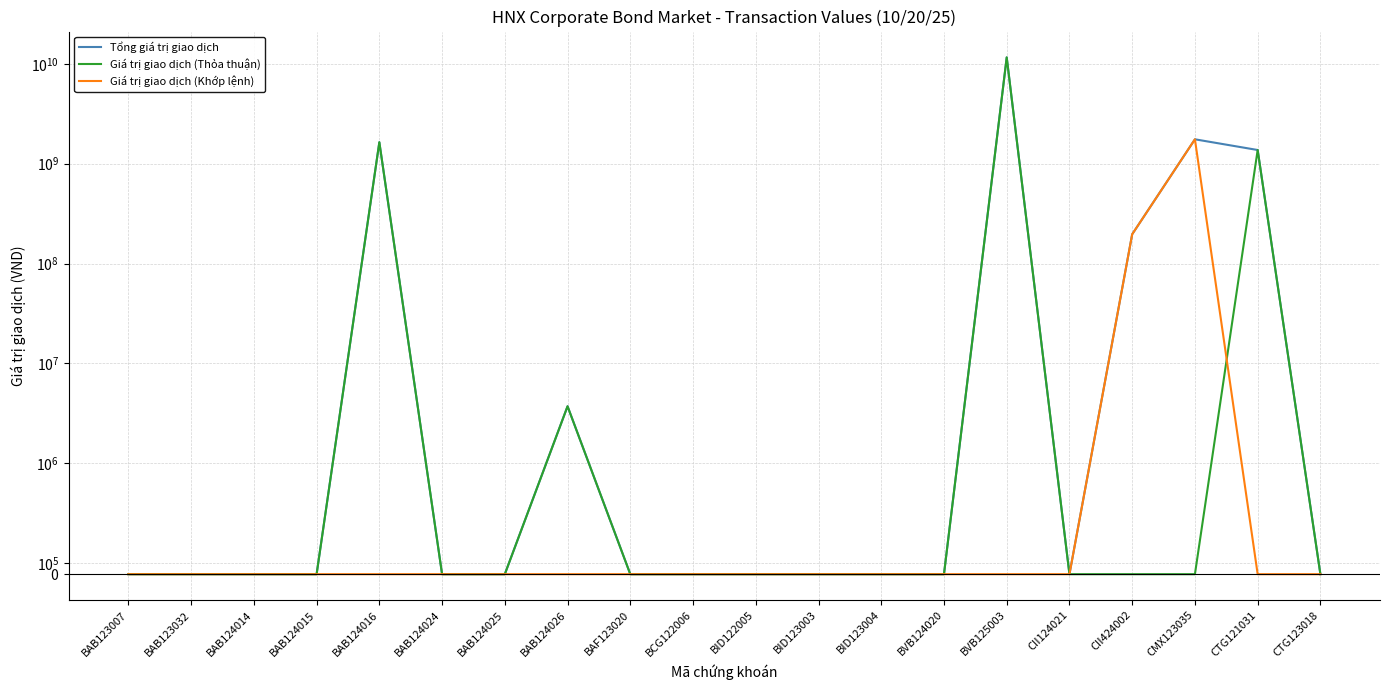

What position from the right is BAB124015?

17